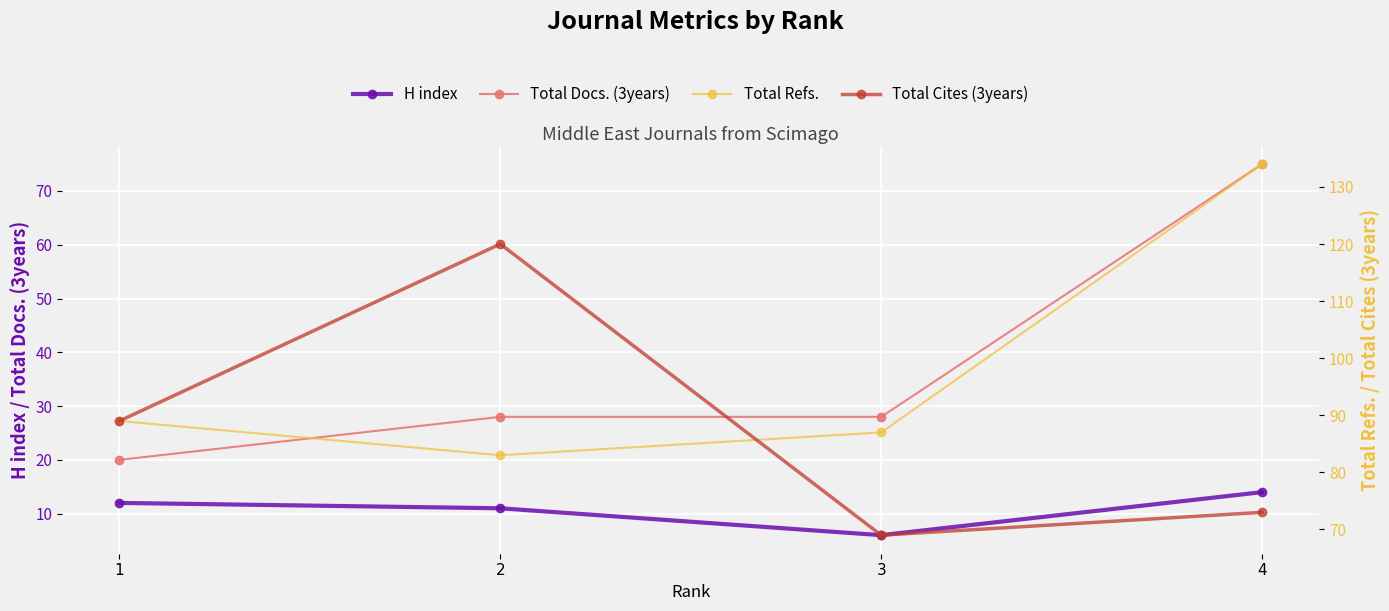

Between 1 and 3, which series saw the biggest shift?

Total Cites (3years)